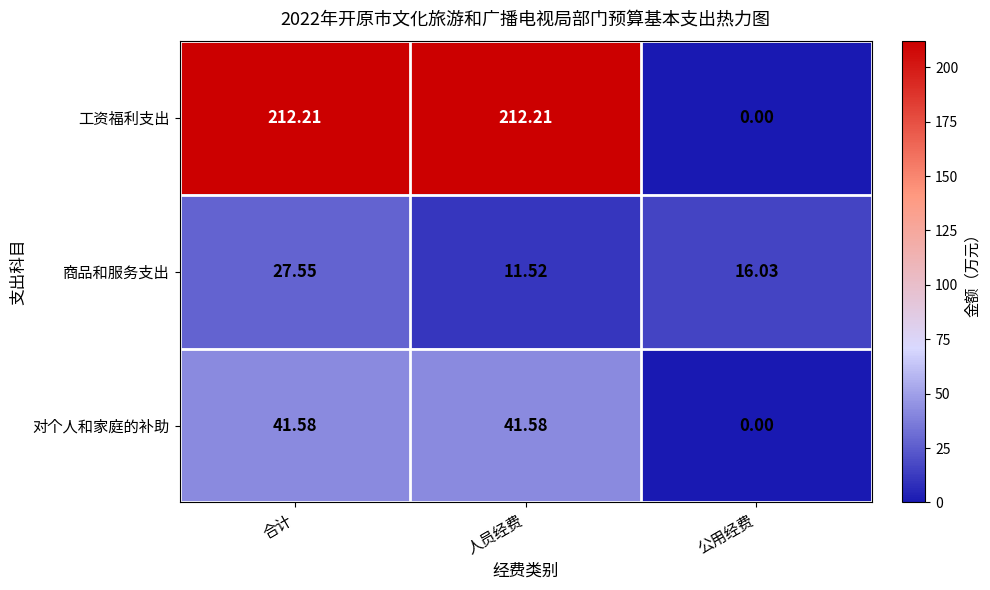

List the series in order of their peak value, highest first.

工资福利支出, 对个人和家庭的补助, 商品和服务支出